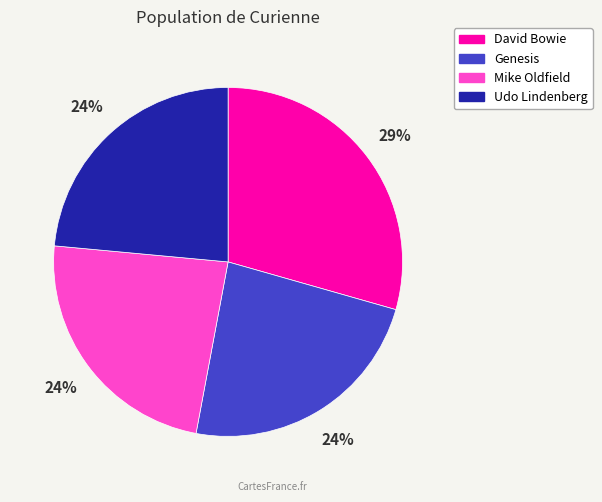

To the nearest percent, what is the average slice percentage?

25%